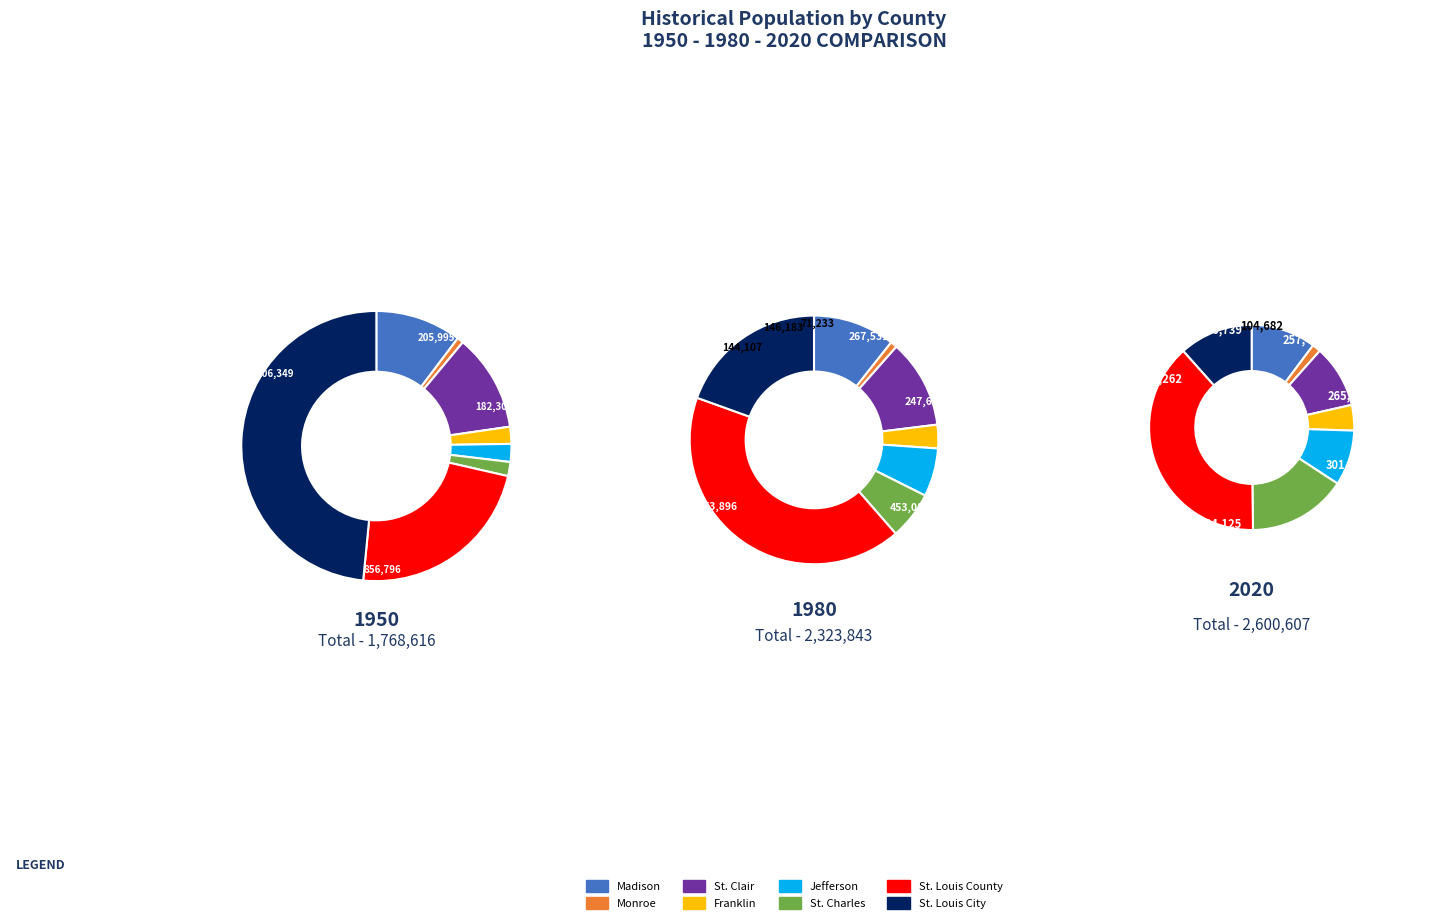

Count the number of slices in the pie.

8